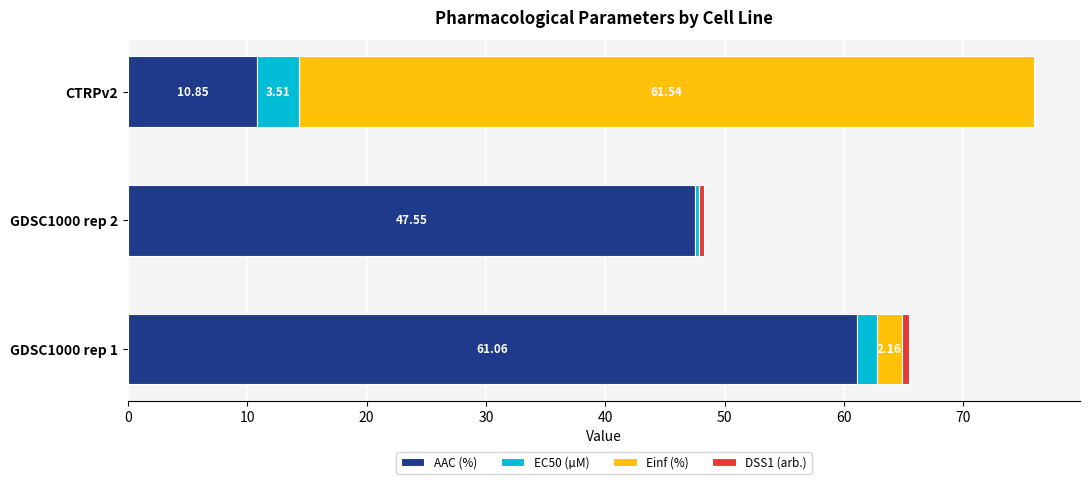

At which category is the sum across all series the highest?

CTRPv2